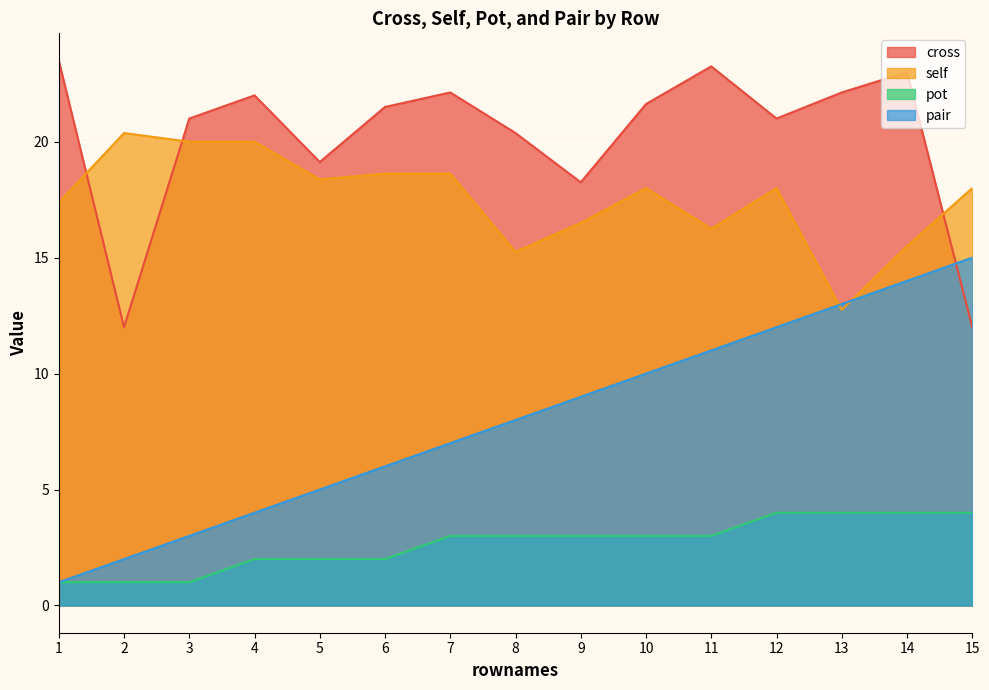

What is the difference between the maximum and second lowest values in the self series?

5.1